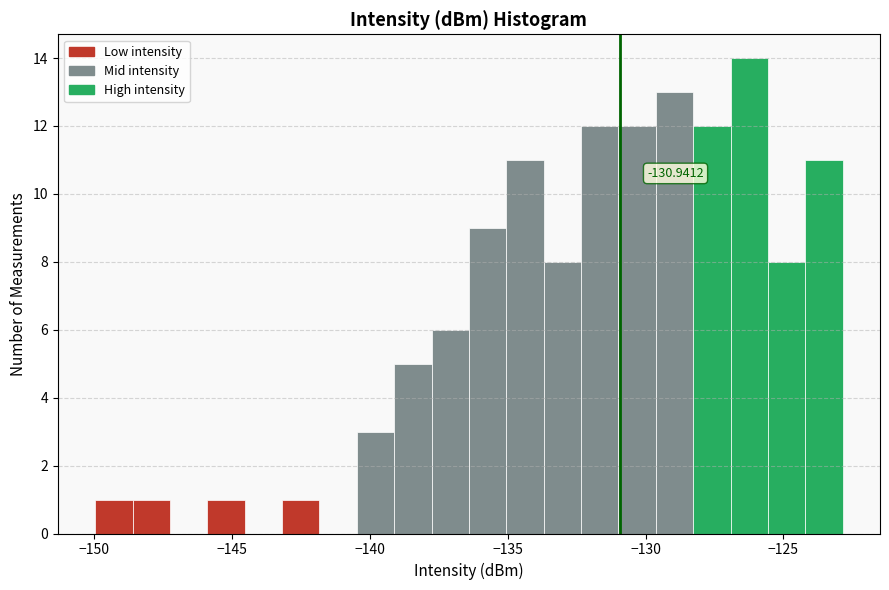

Read against the x-axis, roughly where is the centre of the tallest bar?

-126.0